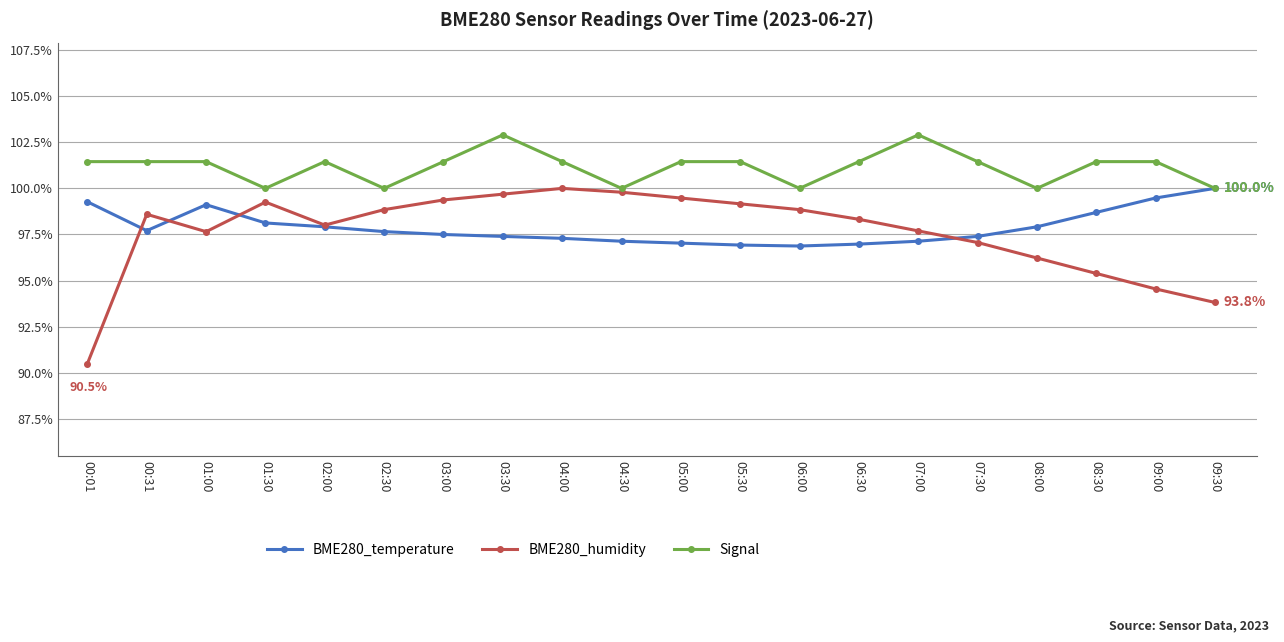

Count the number of data series in this chart.

3